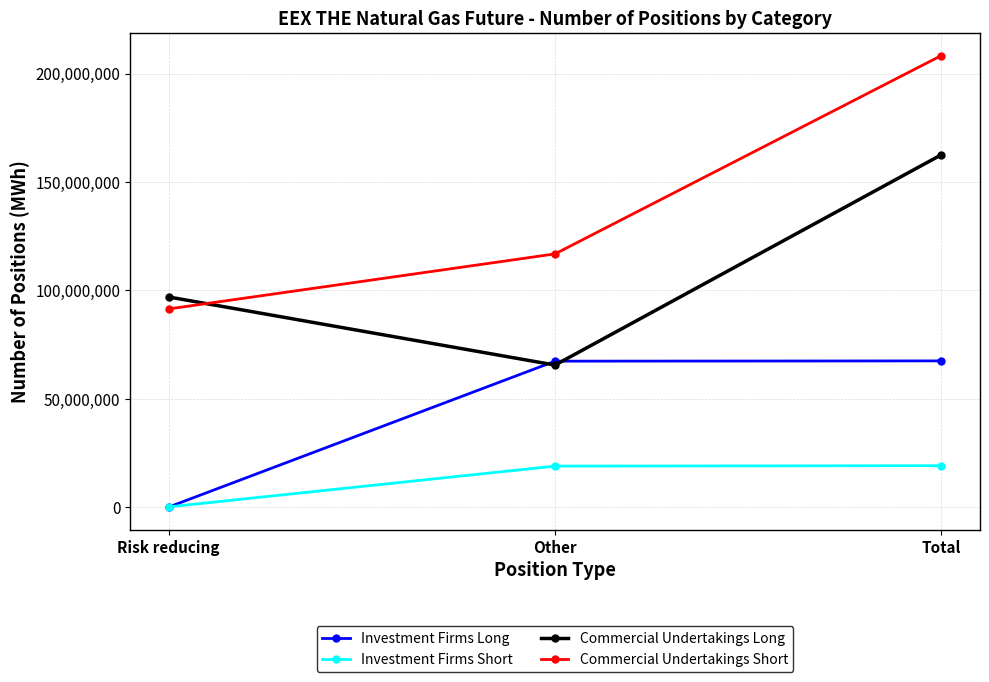

What is the lowest value of the Investment Firms Long series?

126295